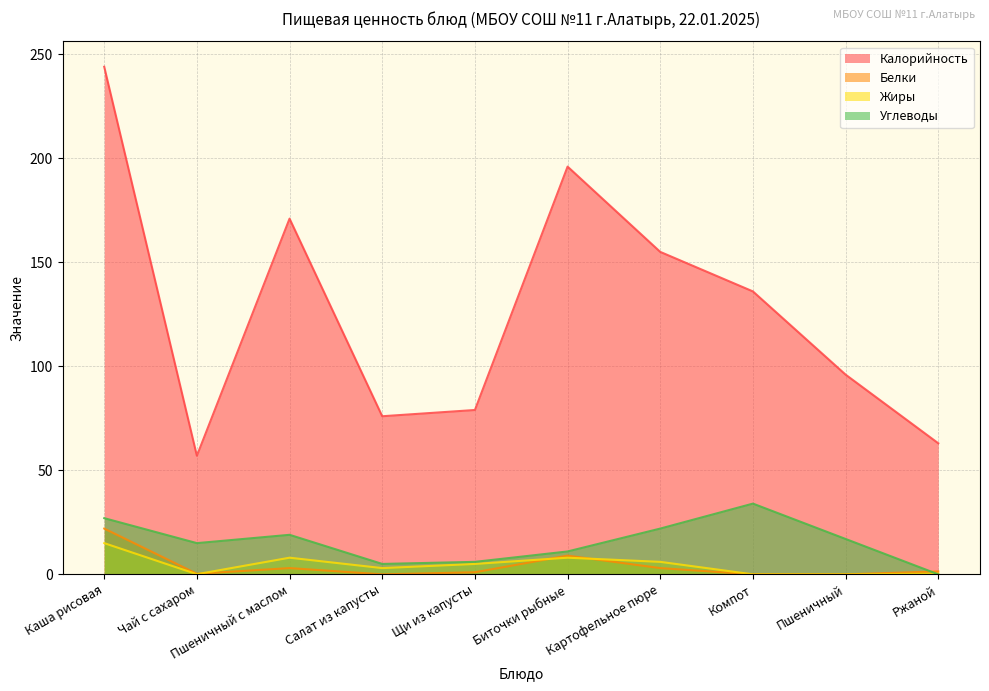

Which series has the largest range (max minus min)?

Калорийность